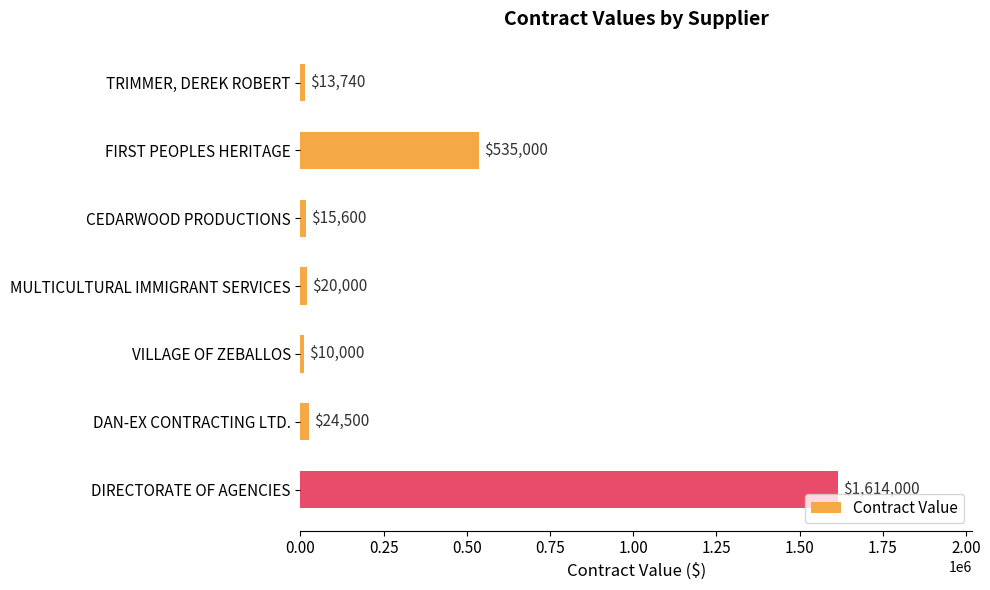

What is the ratio of the value at DIRECTORATE OF AGENCIES to the value at DAN-EX CONTRACTING LTD.?

65.9